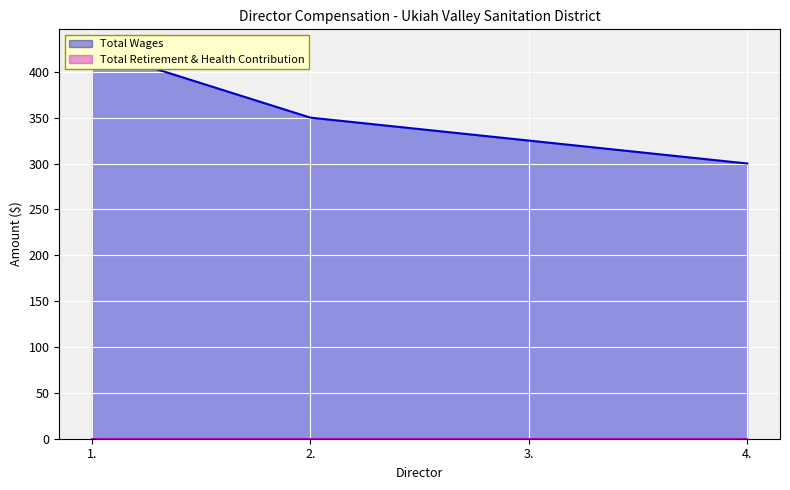

At which label does the data first exceed 350?

1.